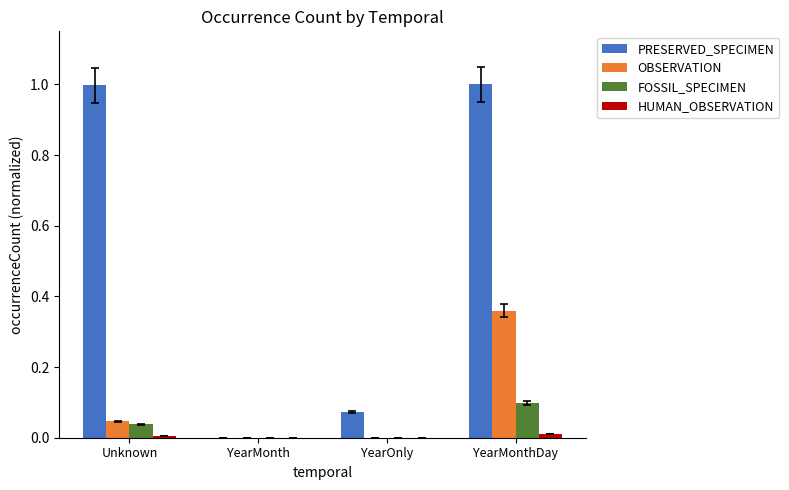

Which category has the highest value in the FOSSIL_SPECIMEN series?

YearMonthDay